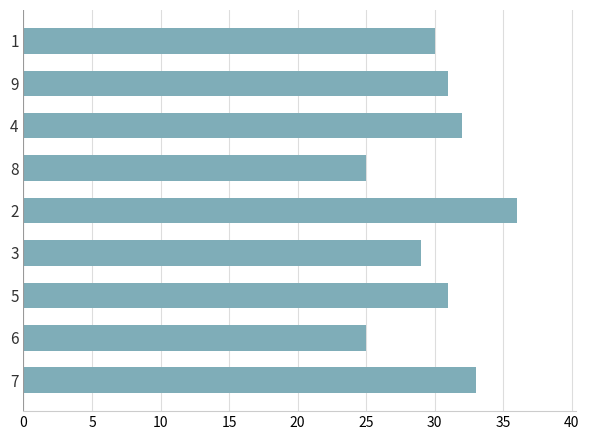

What is the difference between the maximum and minimum values?

11